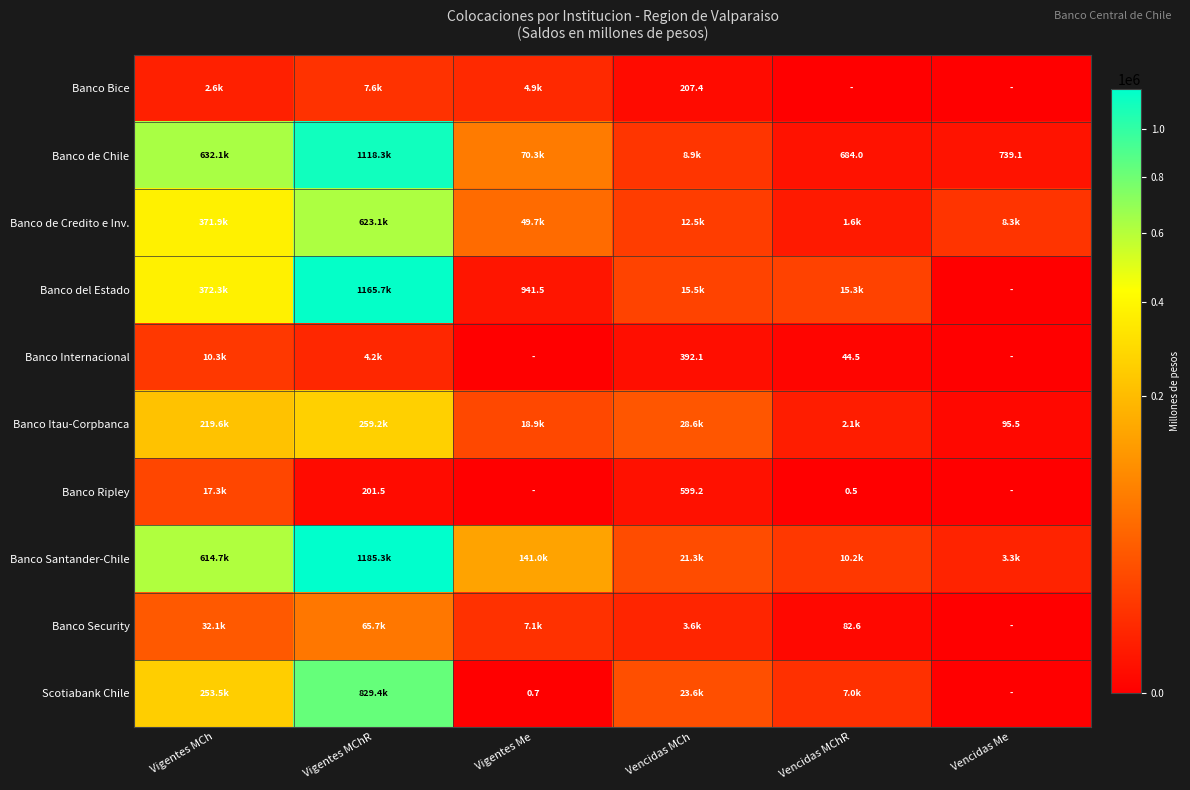

Which category has the lowest value in the Banco Internacional series?

Vigentes Me